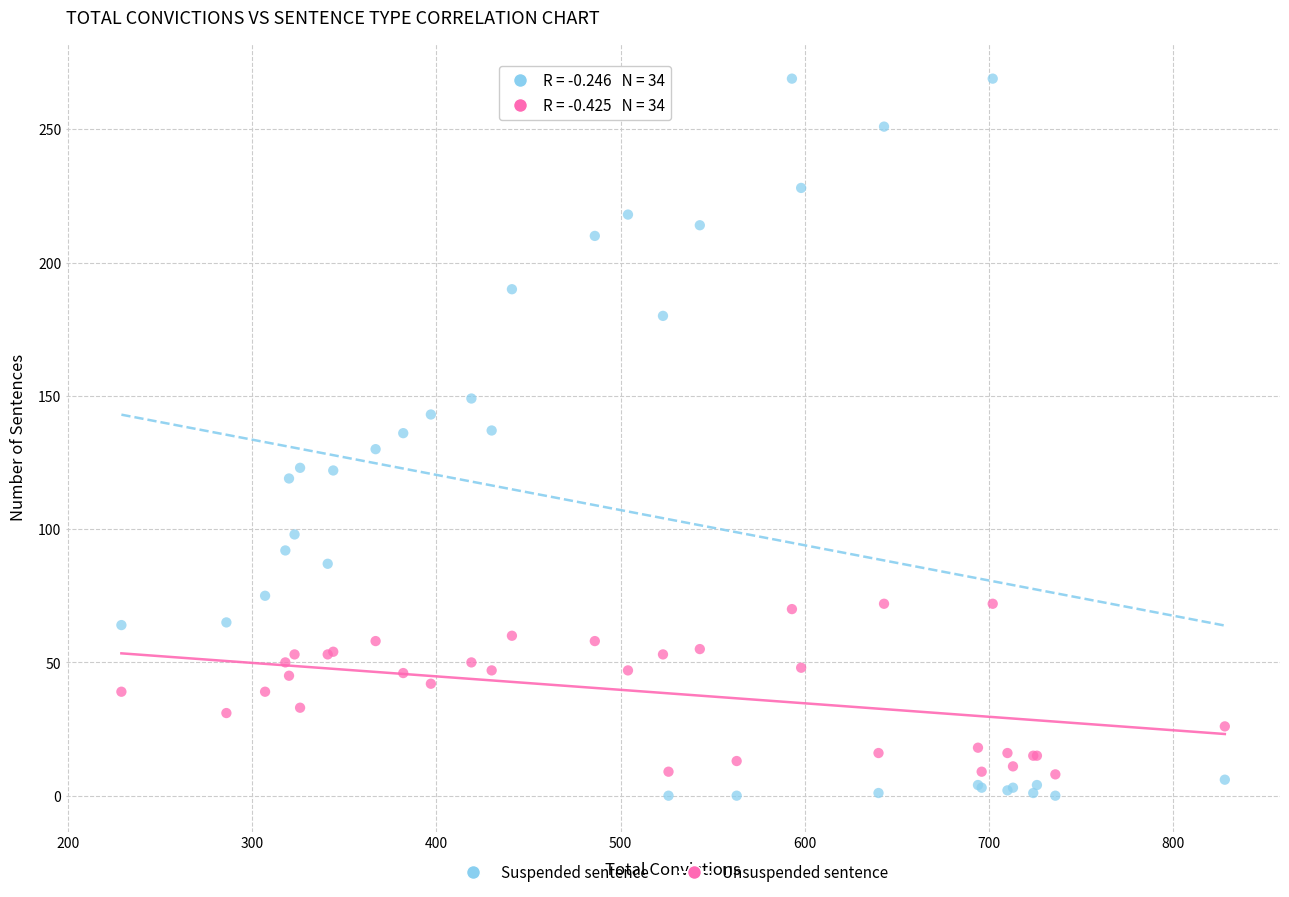

What are all the series names shown in the legend?

Suspended sentence, Unsuspended sentence